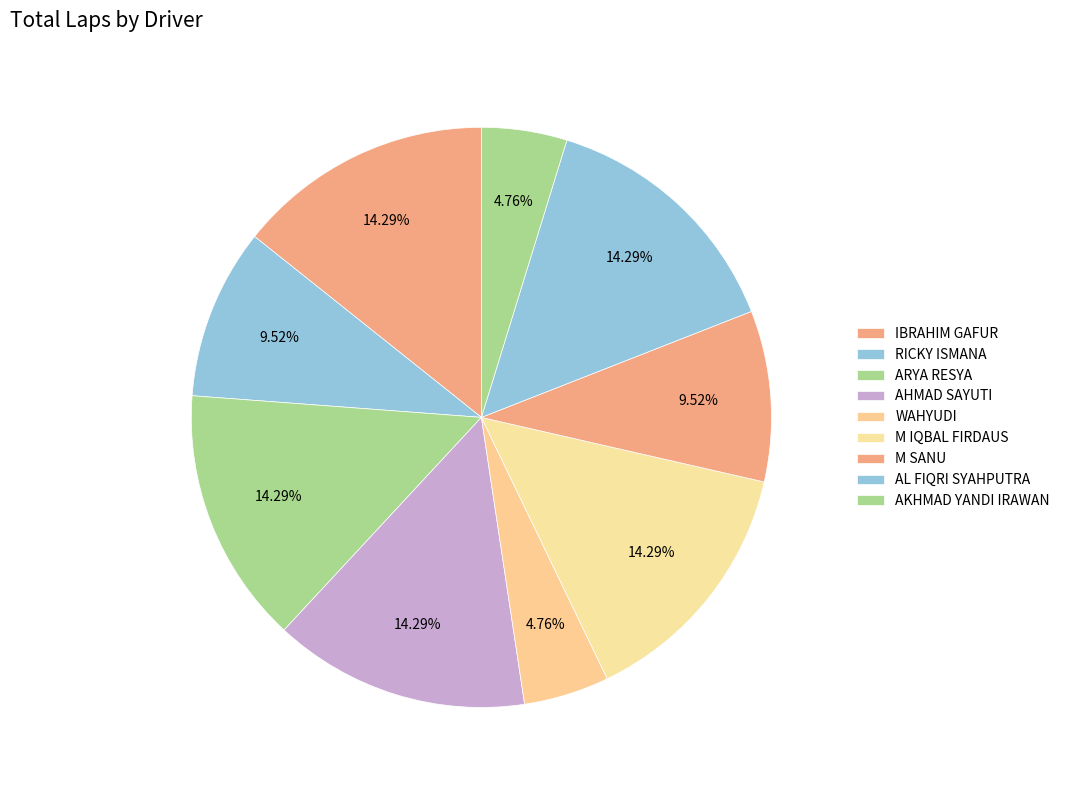

Does any single category account for the majority?

No